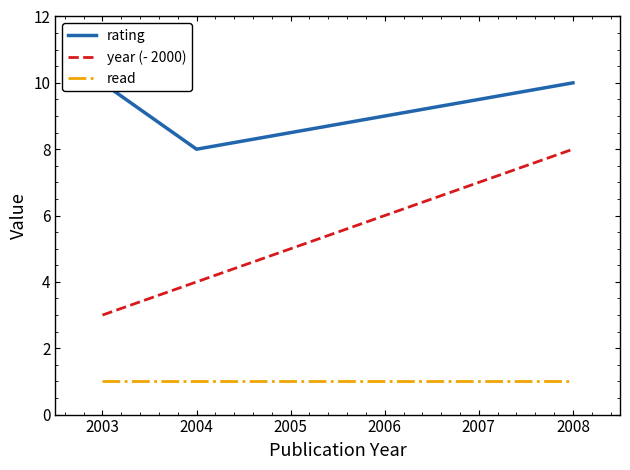

True or false: year (- 2000) and read cross at least once.

False